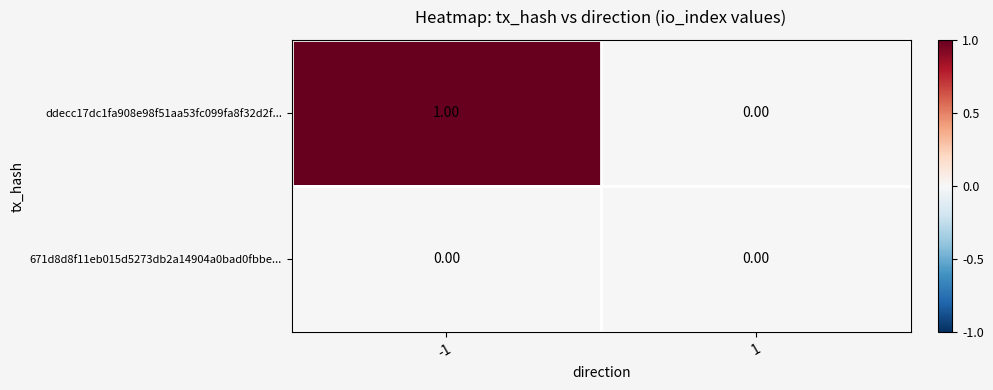

Between -1 and 1, which series saw the biggest shift?

ddecc17dc1fa908e98f51aa53fc099fa8f32d2f...